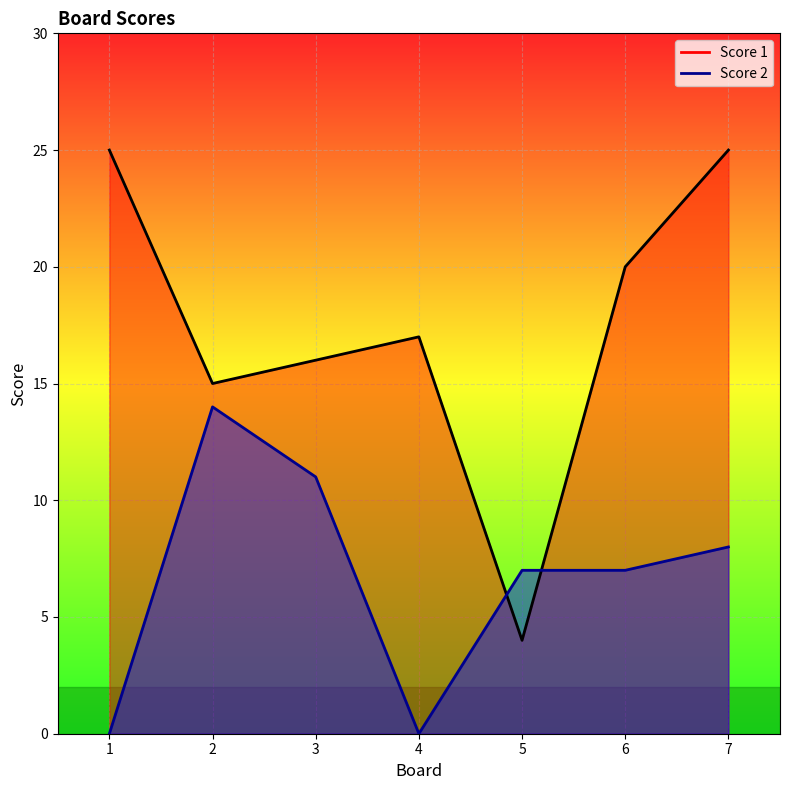

How many values in the Score 2 series are below 7?

2